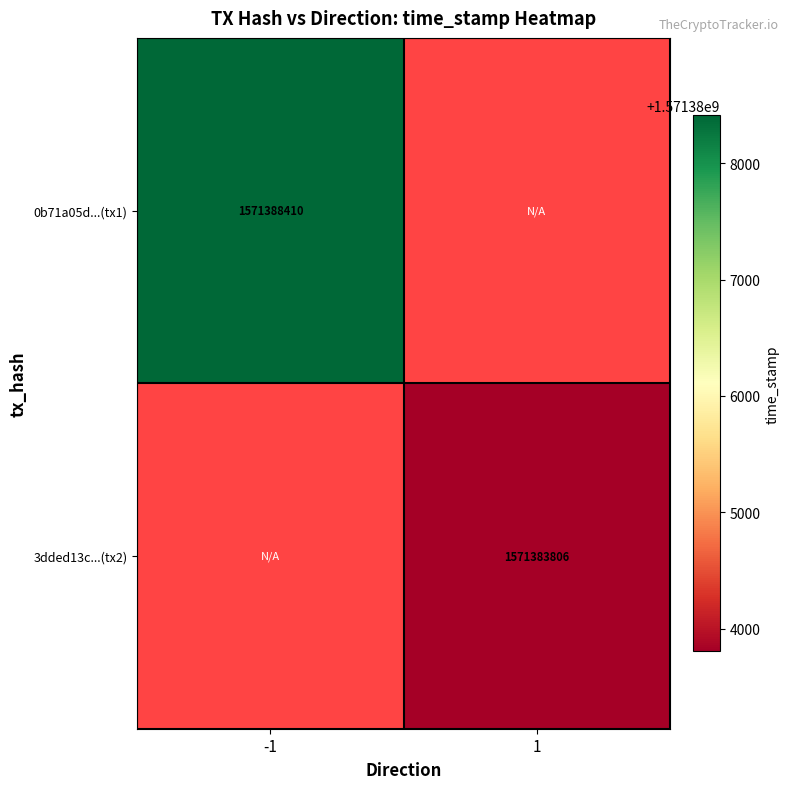

What is the maximum value shown in the chart?

1571388410.0